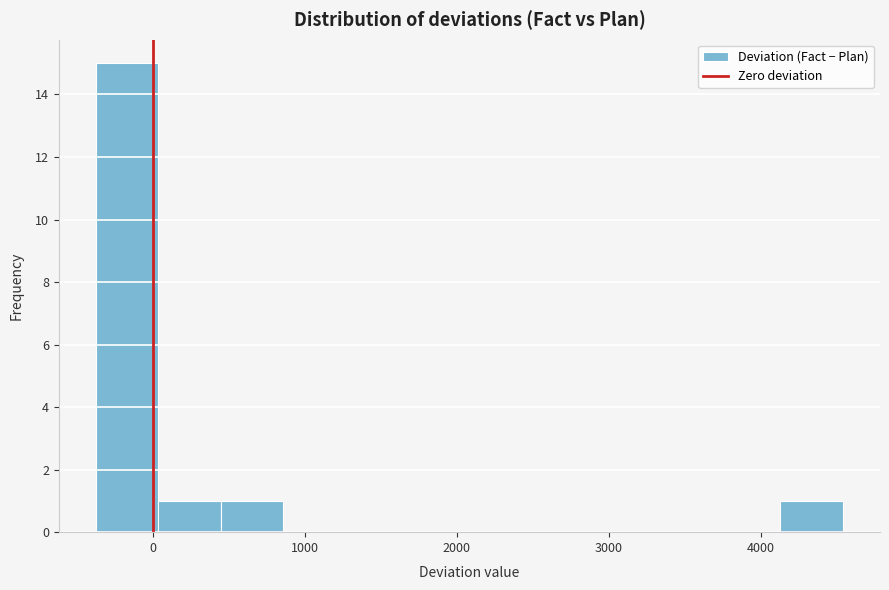

Reading left to right, transcribe this chart: for each bar, give the range it covers on the x-axis and its height. Neither the bar edges nor the heights are printed on the chart, so give them approximately, as read against the axes.

-400 to 0: 15
0 to 400: 1
400 to 900: 1
900 to 1300: 0
1300 to 1700: 0
1700 to 2100: 0
2100 to 2500: 0
2500 to 2900: 0
2900 to 3300: 0
3300 to 3700: 0
3700 to 4100: 0
4100 to 4500: 1